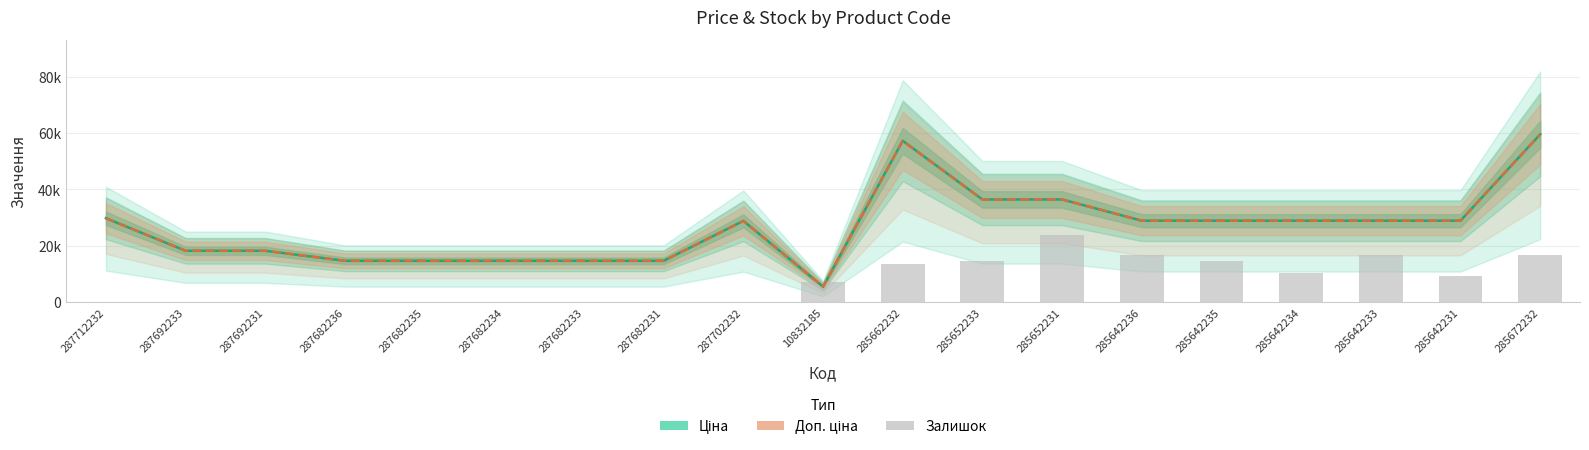

Are the bars grouped side by side (vs. stacked)?

Yes